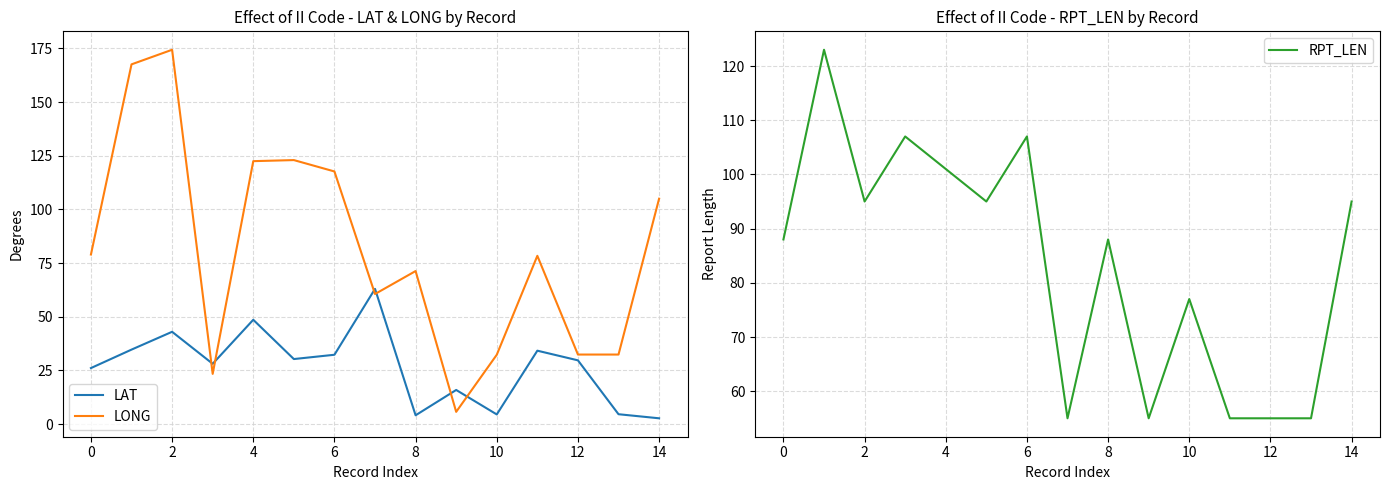

What is the highest value of the LONG series?

174.4